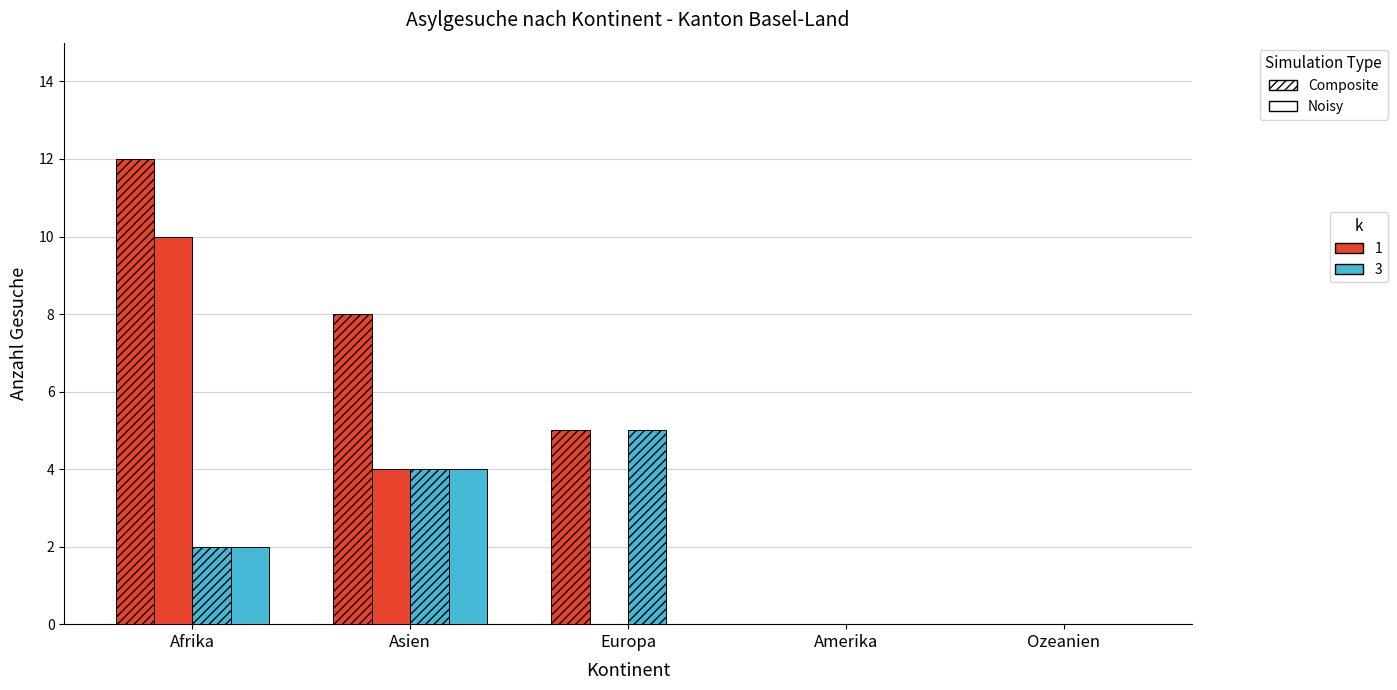

How many categories are shown in the chart?

5